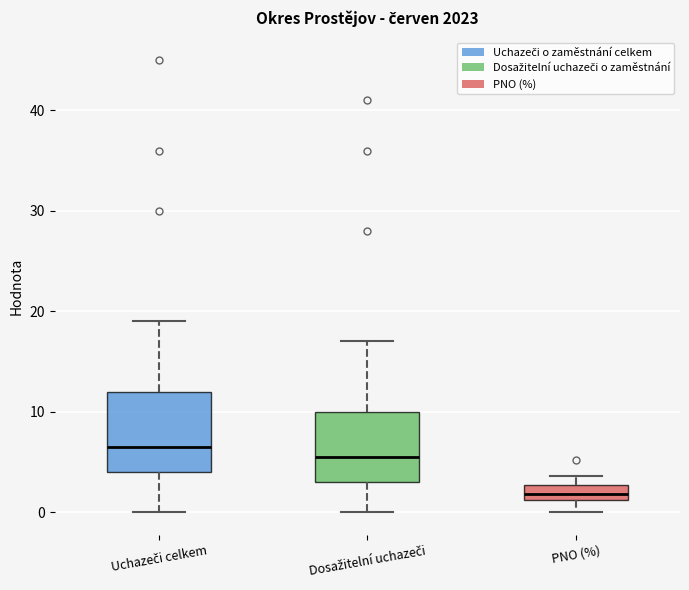

Which box's median line is the highest?

Uchazeči celkem